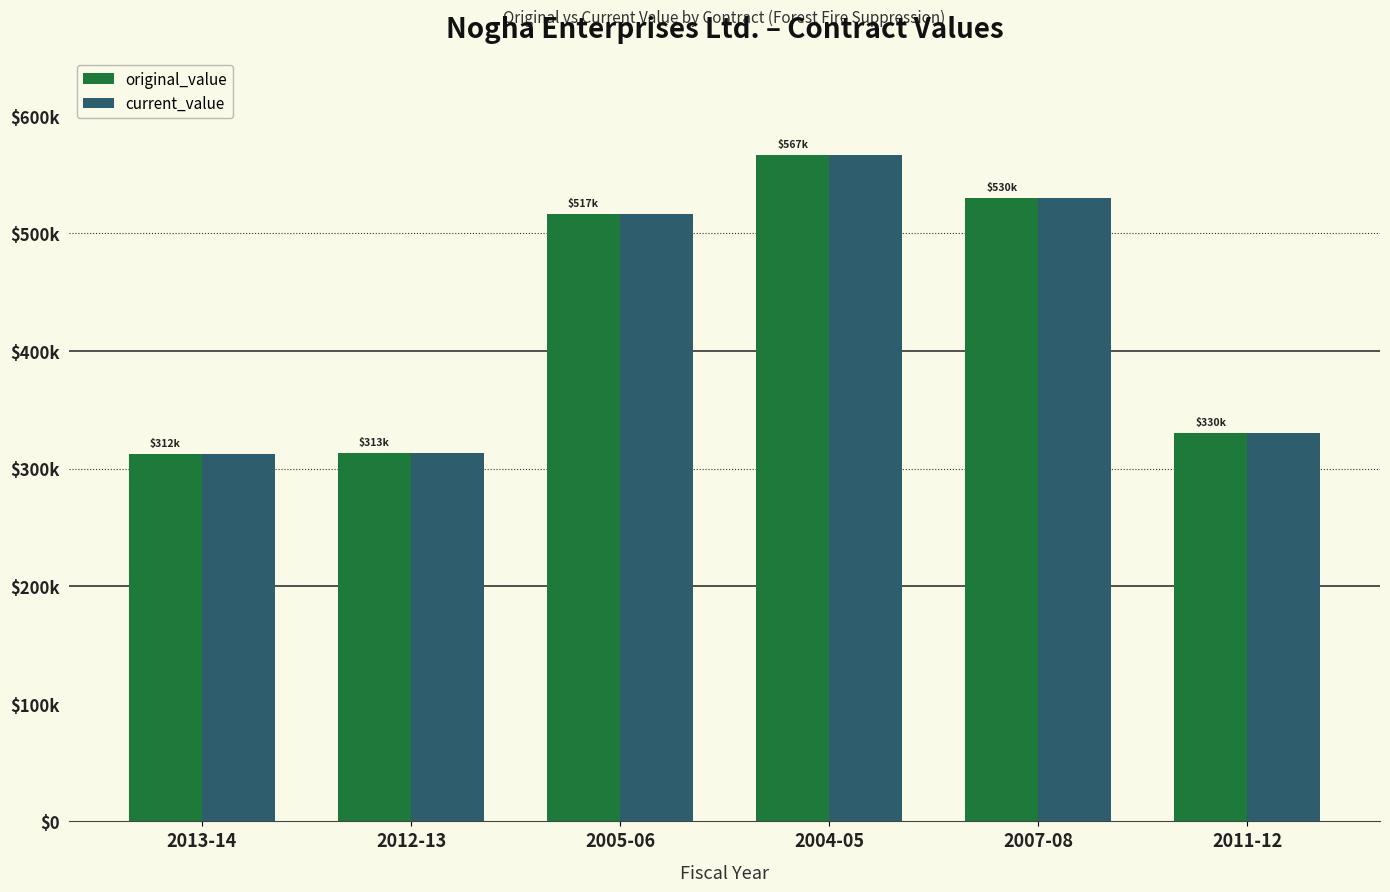

What is the greatest value displayed?

566670.6